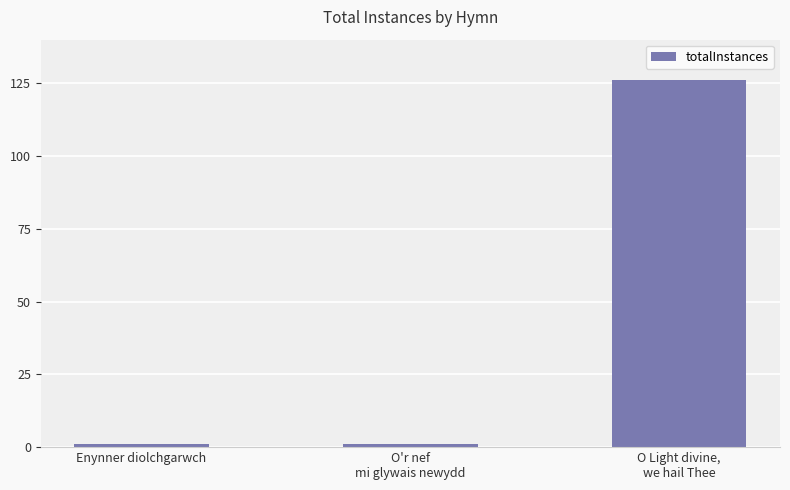

True or false: the data shows 1 at O'r nef
mi glywais newydd.

True